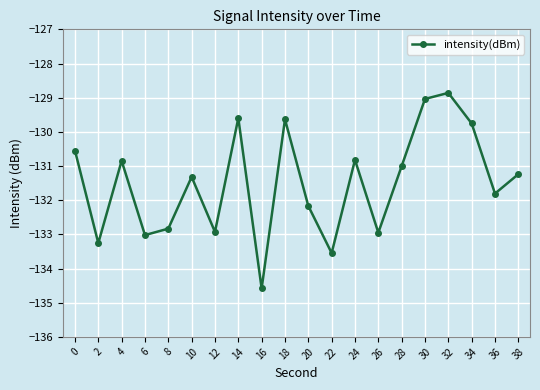

Which category has the highest value across all series?

32